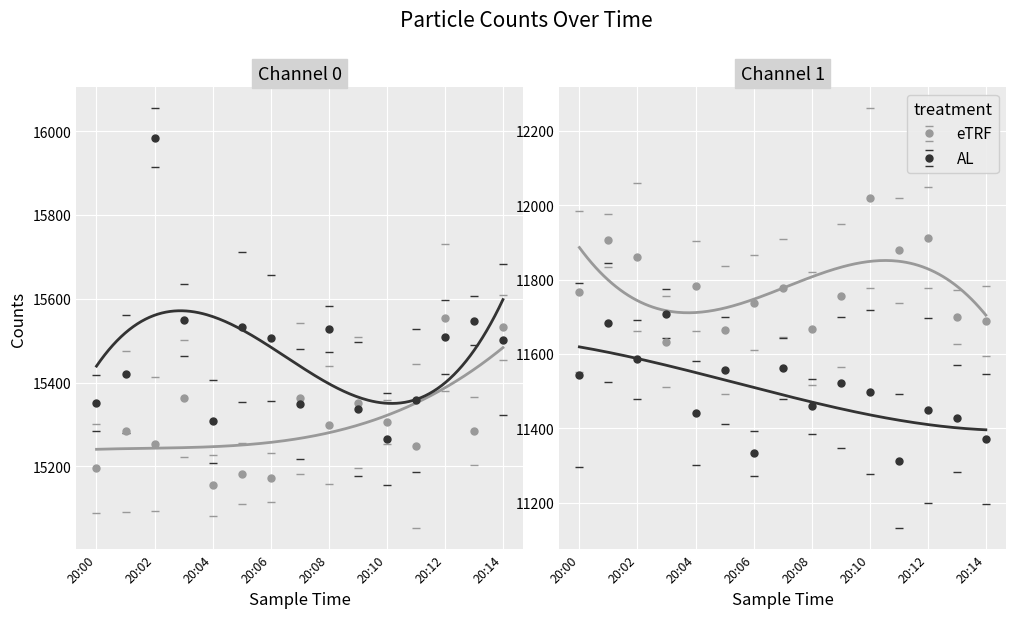

True or false: Counts/Channel 0 and Counts/Channel 1 cross at least once.

False